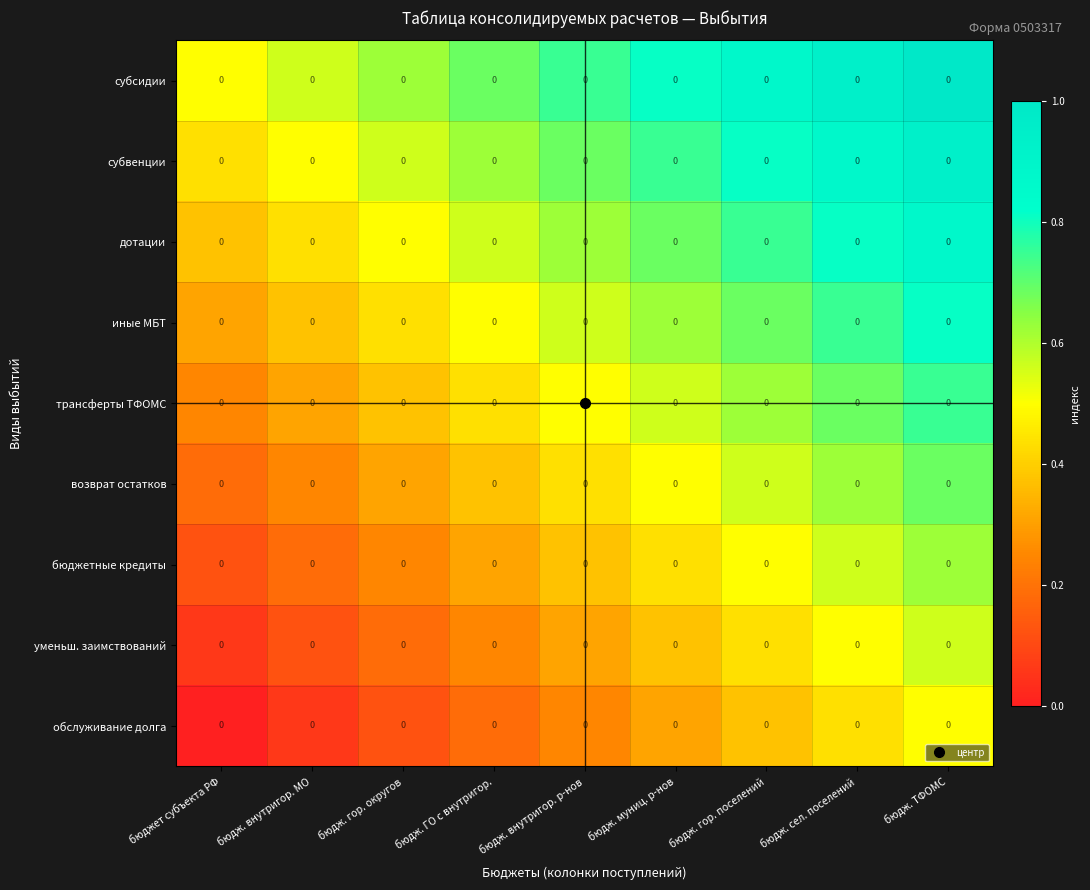

The трансферты ТФОМС series shows 0.1 at бюдж. ГО с внутригор.. True or false?

False